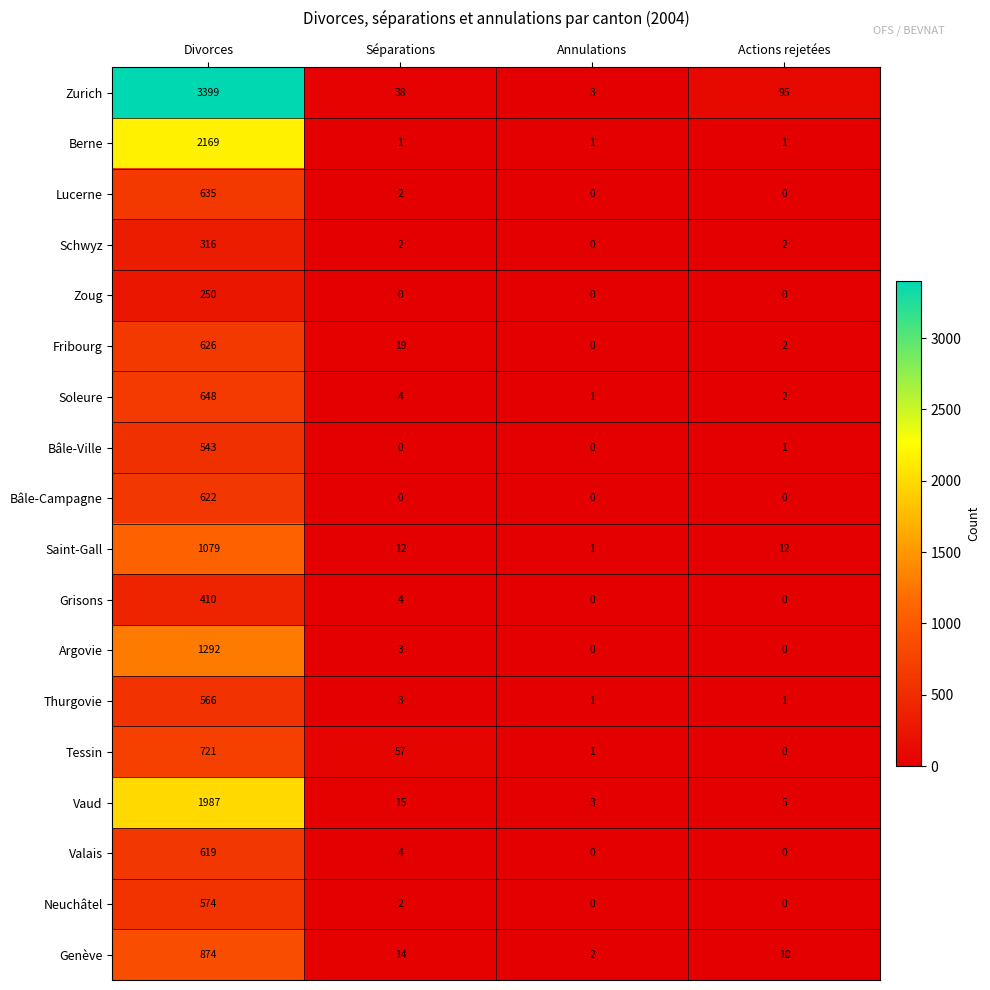

Rank the series at Divorces from lowest to highest value.

Zoug, Schwyz, Grisons, Bâle-Ville, Thurgovie, Neuchâtel, Valais, Bâle-Campagne, Fribourg, Lucerne, Soleure, Tessin, Genève, Saint-Gall, Argovie, Vaud, Berne, Zurich